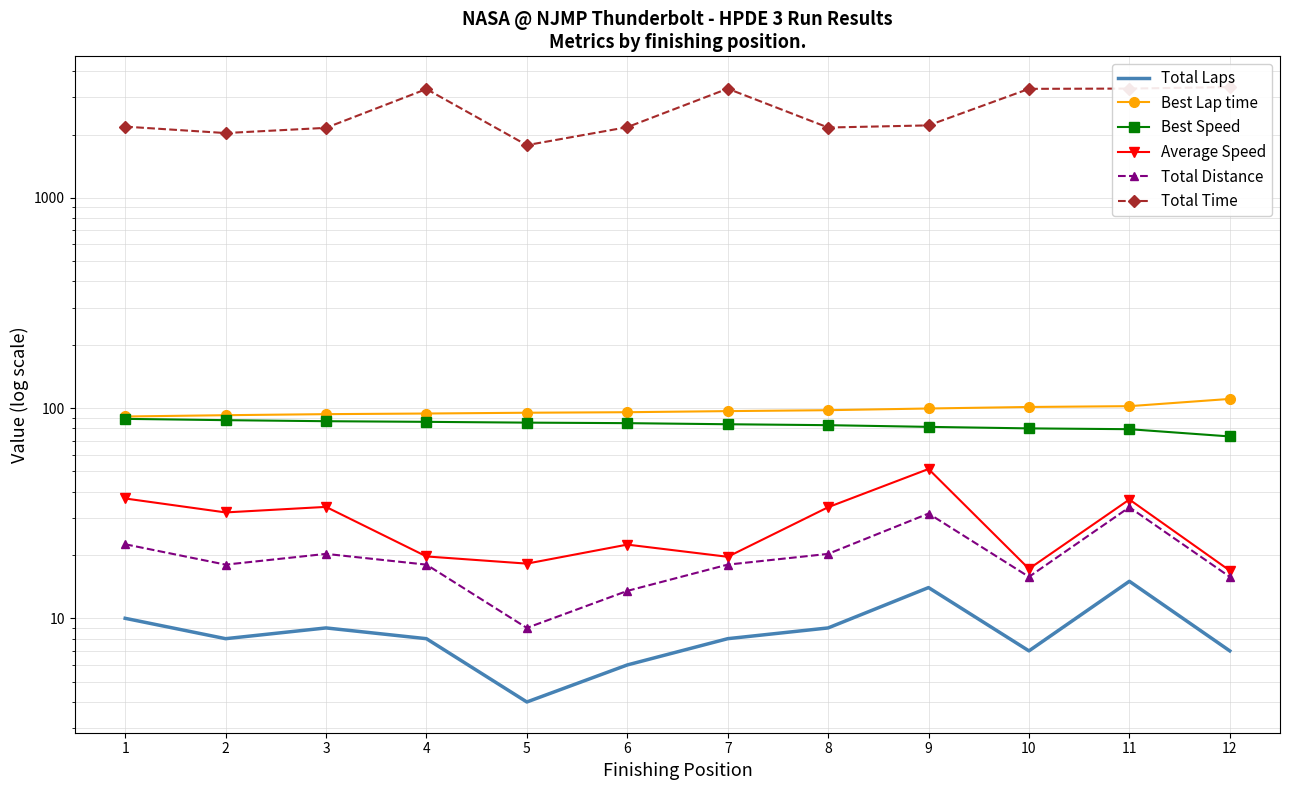

How many data points in Best Speed are less than 84?

6